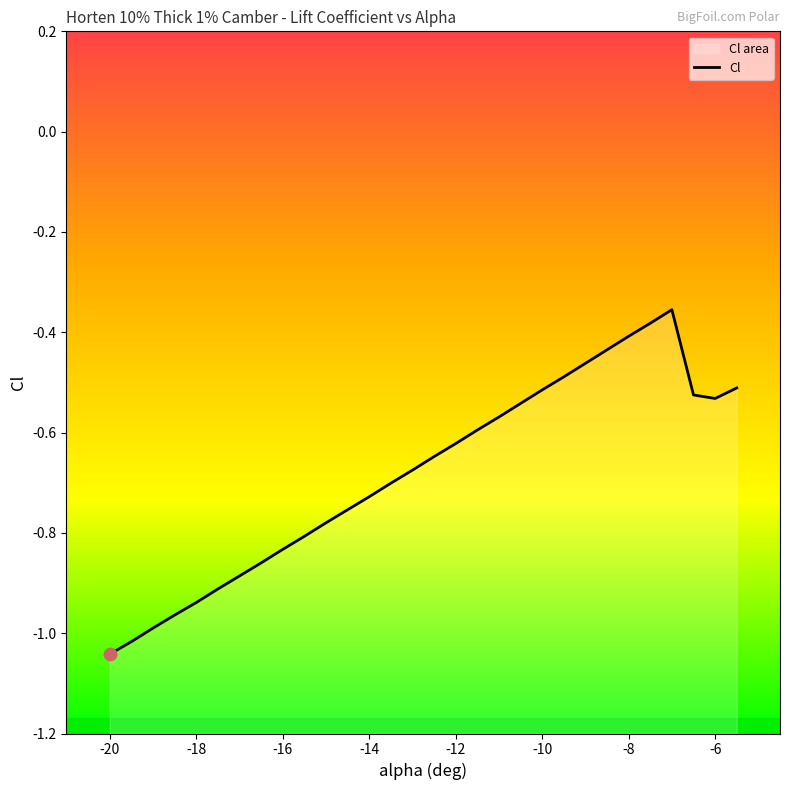

Which has a higher value, -16 or -18.5?

-16